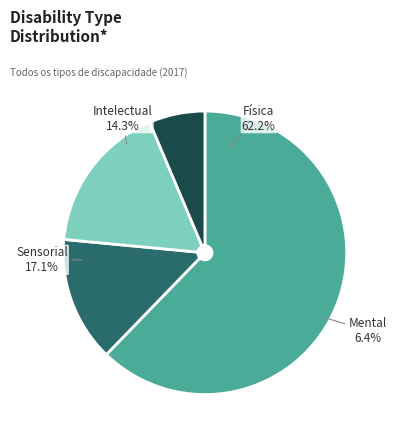

The Sensorial slice represents 32% of the pie. True or false?

False